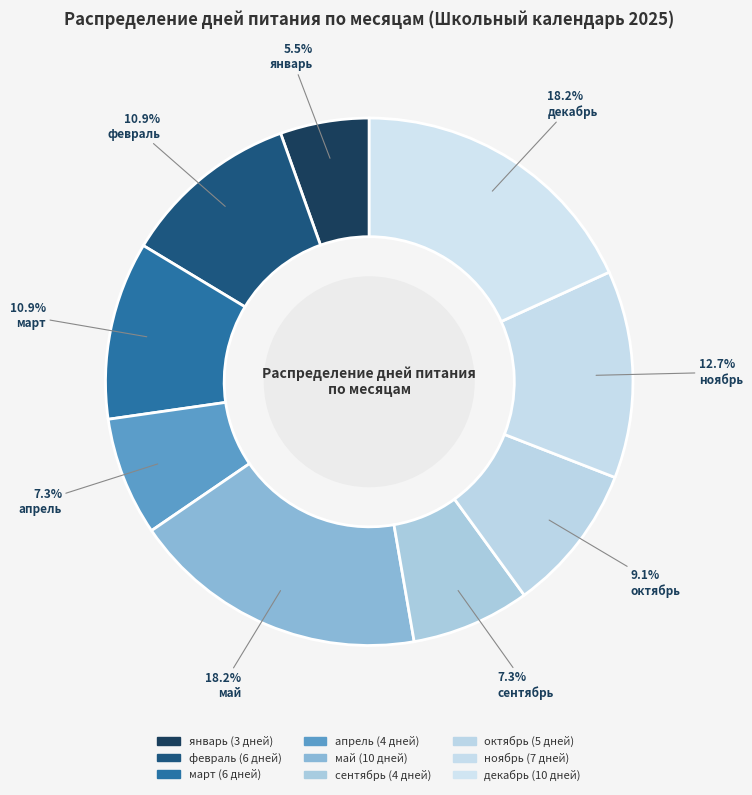

To the nearest percent, what portion does апрель represent?

7%